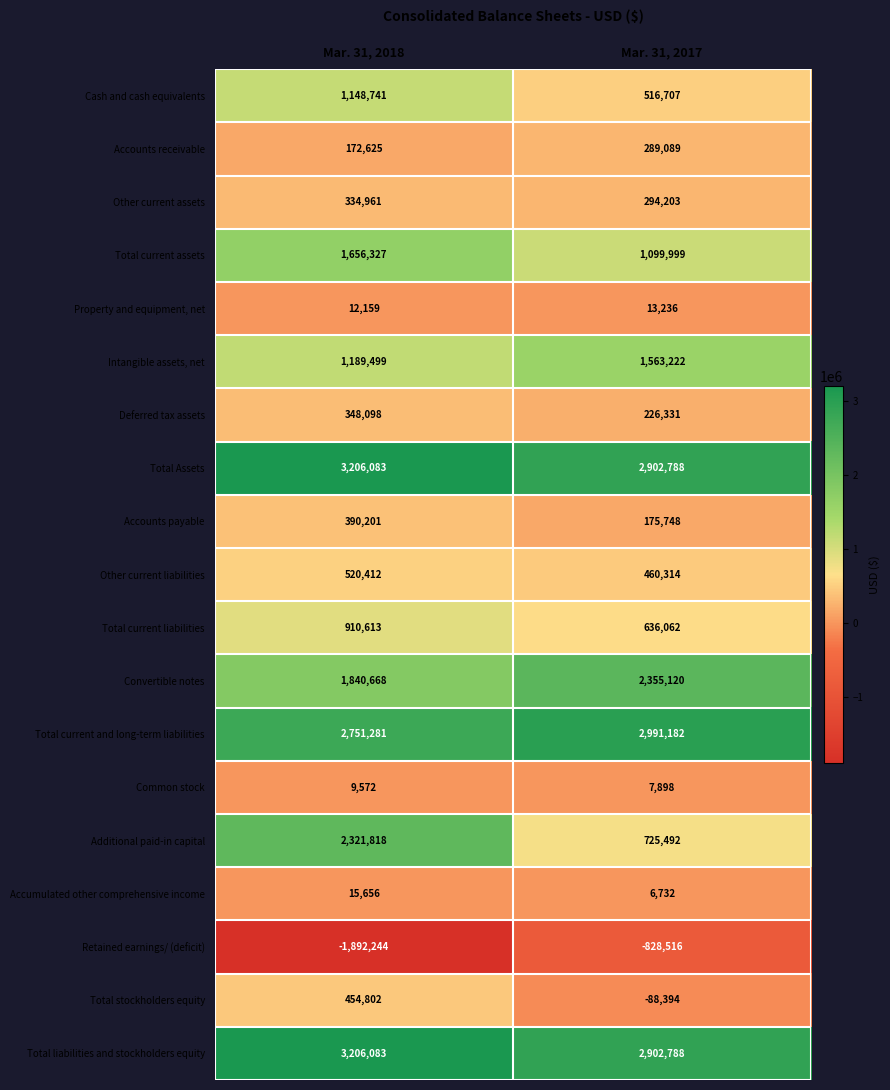

The Total Assets series shows 2902788 at Mar. 31, 2017. True or false?

True